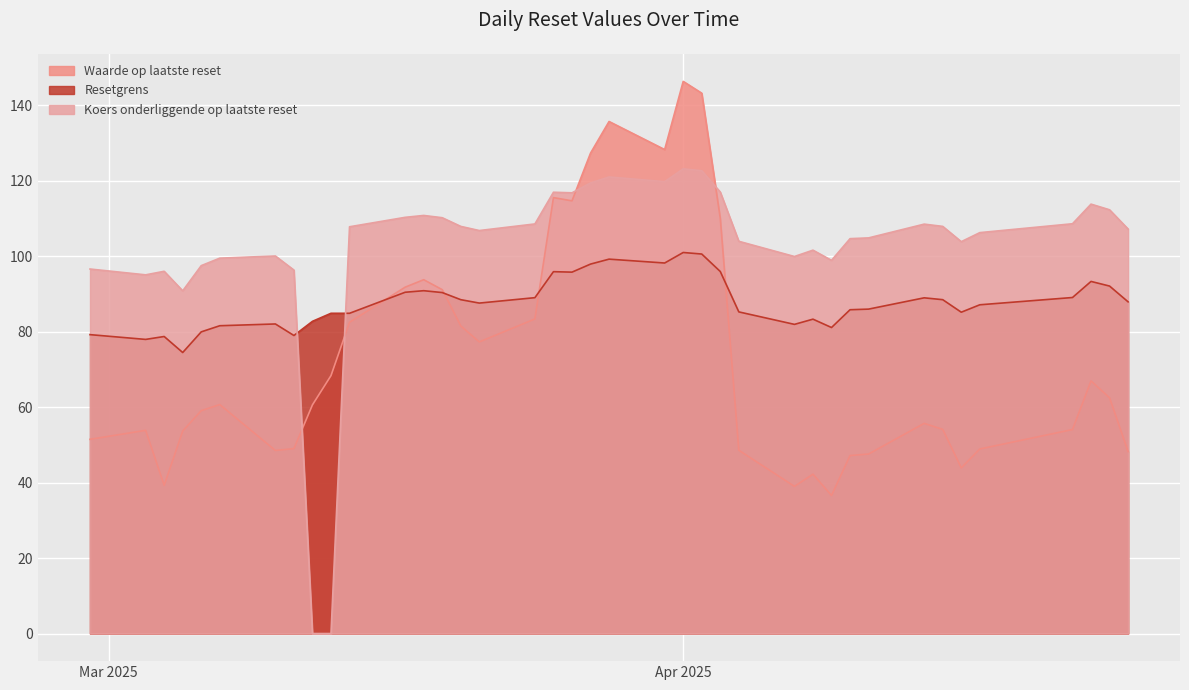

At which category is the sum across all series the highest?

2025-04-01